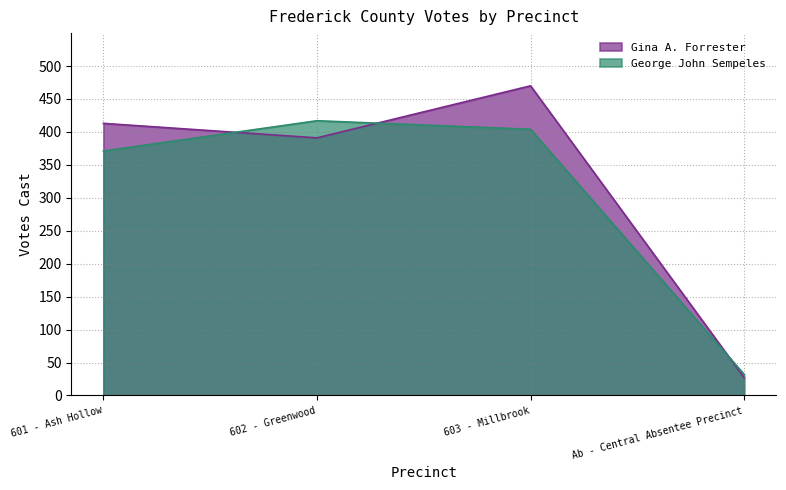

Reading left to right, what are all the values shown in this chart?

Gina A. Forrester: 601 - Ash Hollow=413	602 - Greenwood=391	603 - Millbrook=470	Ab - Central Absentee Precinct=27
George John Sempeles: 601 - Ash Hollow=371	602 - Greenwood=417	603 - Millbrook=404	Ab - Central Absentee Precinct=32